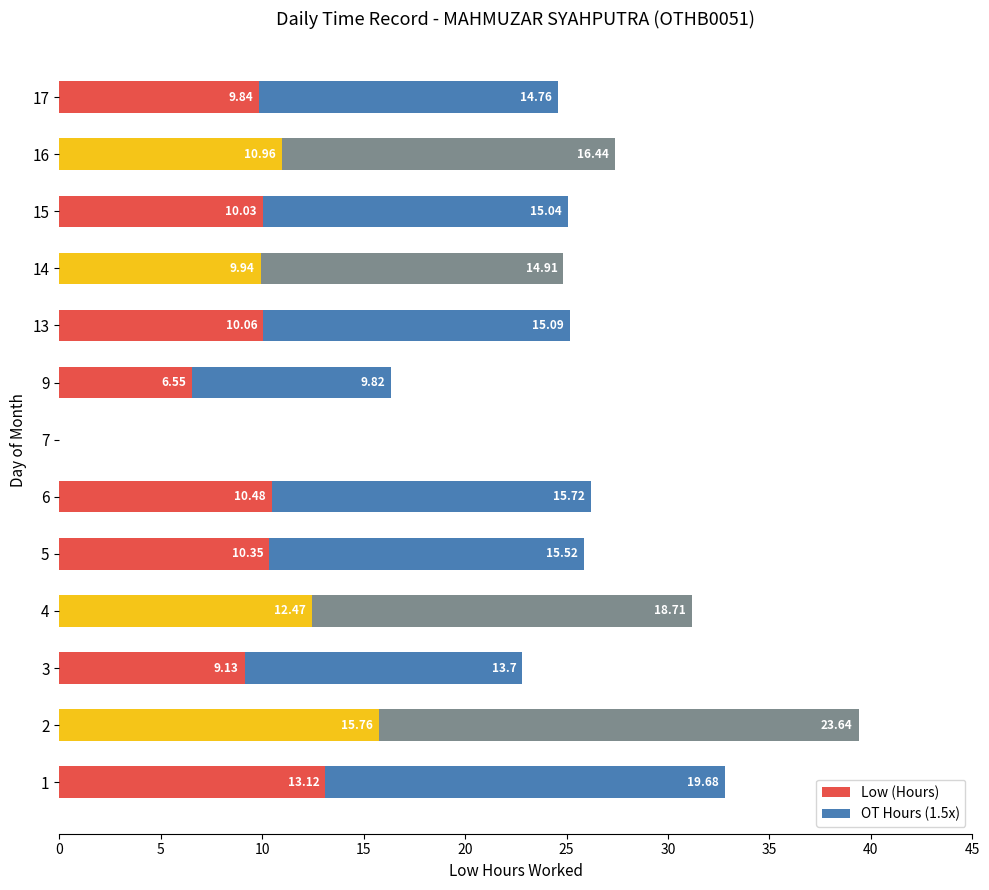

What is the total value across all series at 1?

32.8